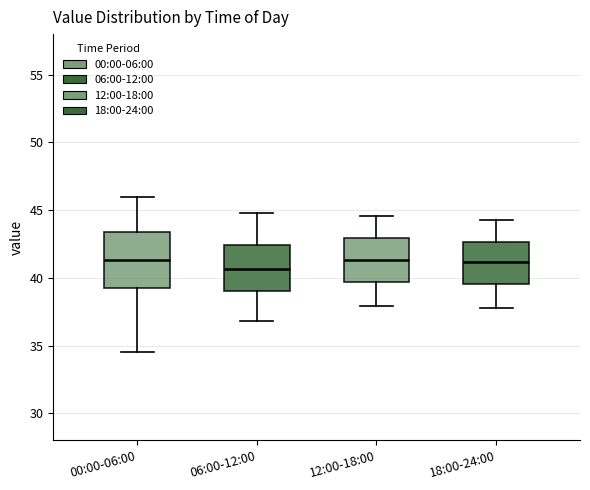

Which box is the tallest, from its lower edge to its upper edge?

00:00-06:00